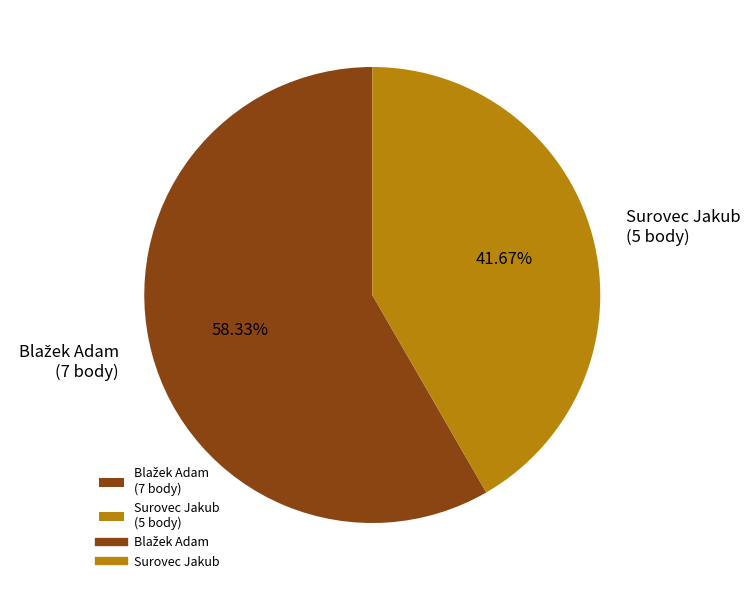

To the nearest percent, what portion does Surovec Jakub represent?

42%